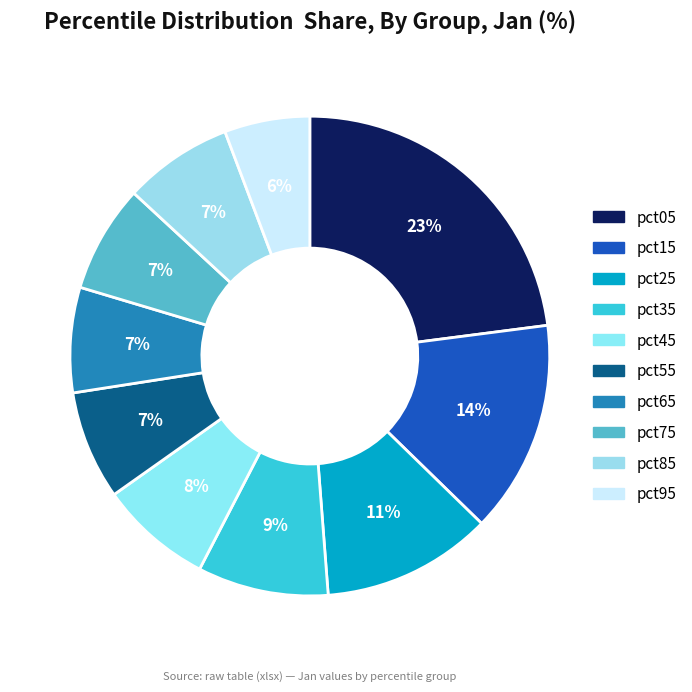

Combined, do pct85 and pct55 account for over 50%?

No